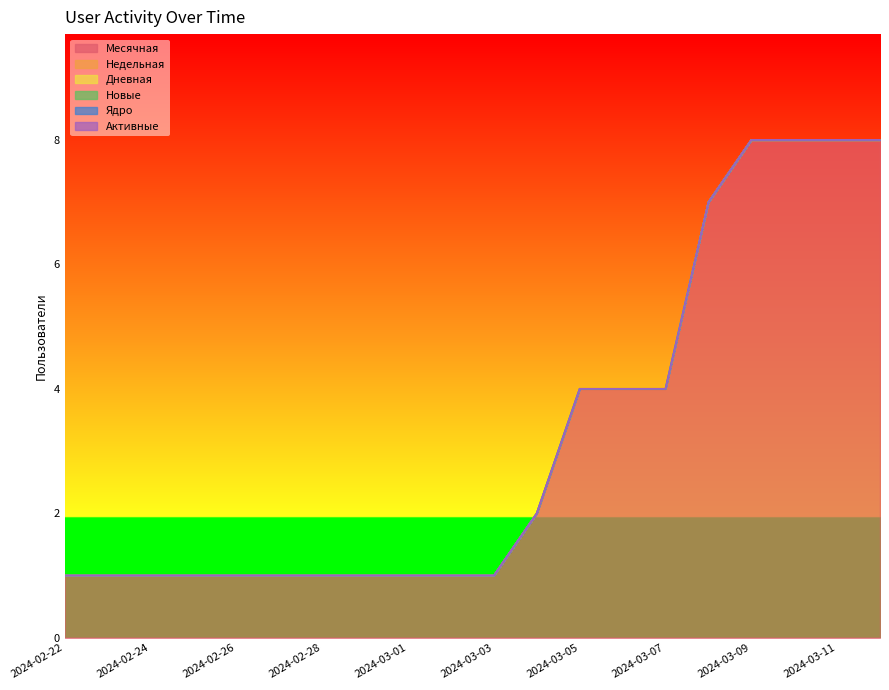

What are all the series names shown in the legend?

Месячная, Недельная, Дневная, Новые, Ядро, Активные